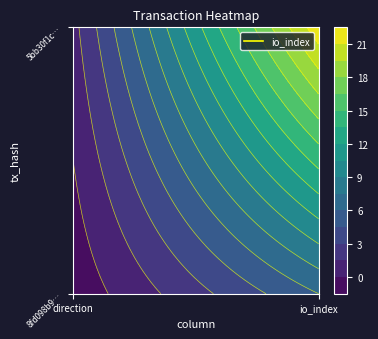

The value of 8fd098b91a42fadfbe32cbb5b2cadf32c3ac3b5 at 0 is -2. True or false?

False